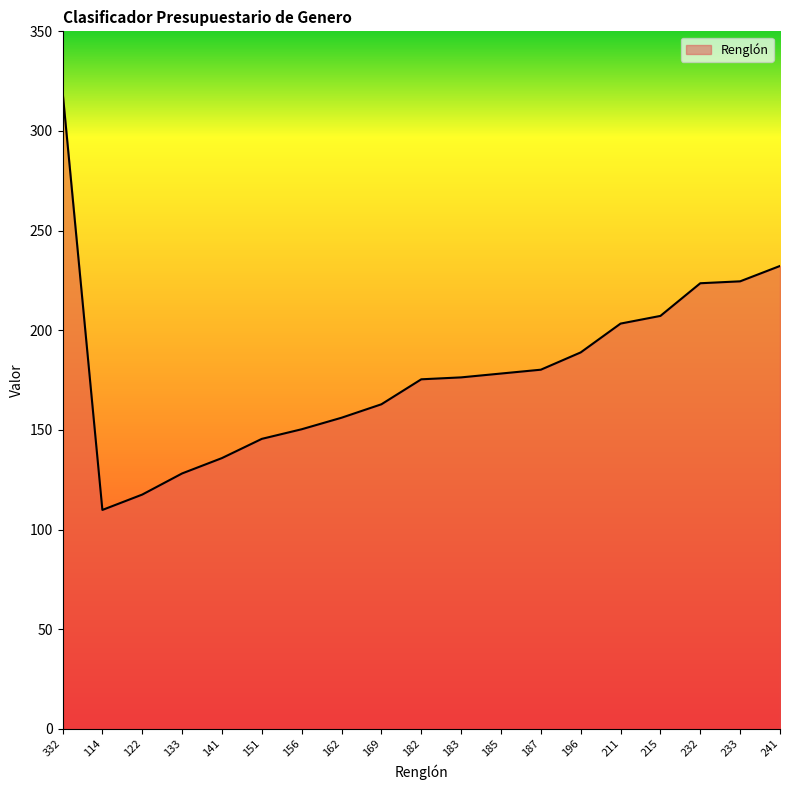

What is the ratio of the value at 332 to the value at 169?

2.0